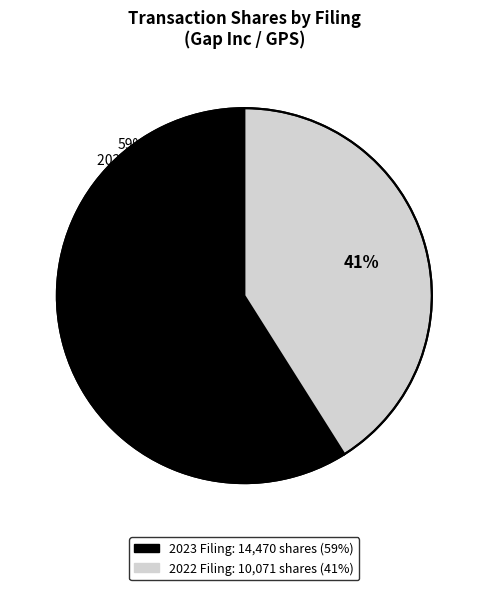

What percentage do form4-07062023_120746.xml and form4-07052022_040703.xml together represent?

100.0%